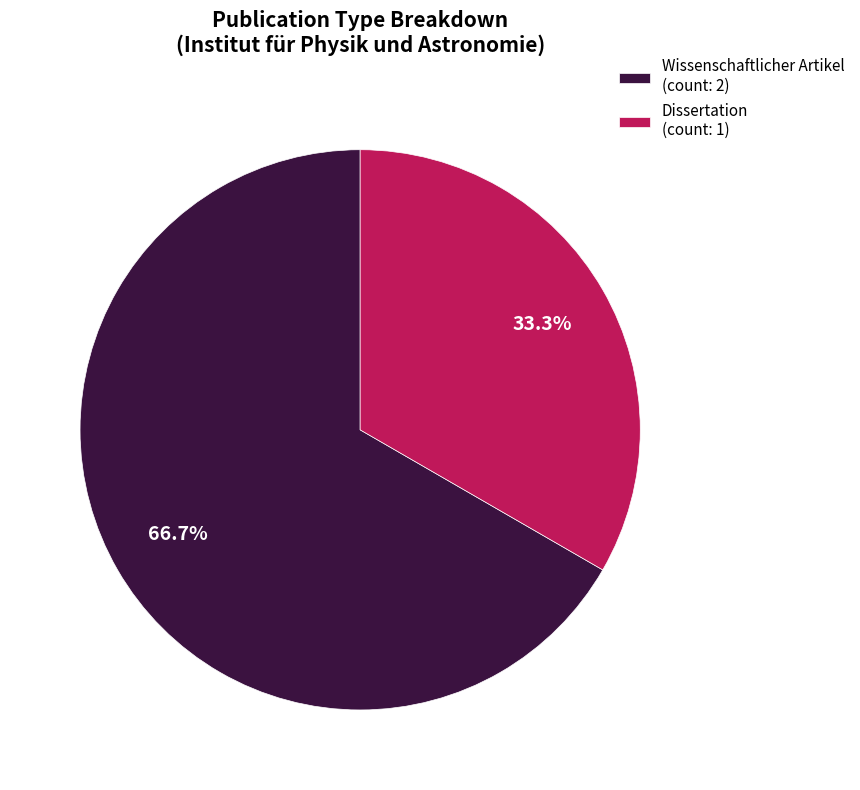

Count the number of slices in the pie.

2